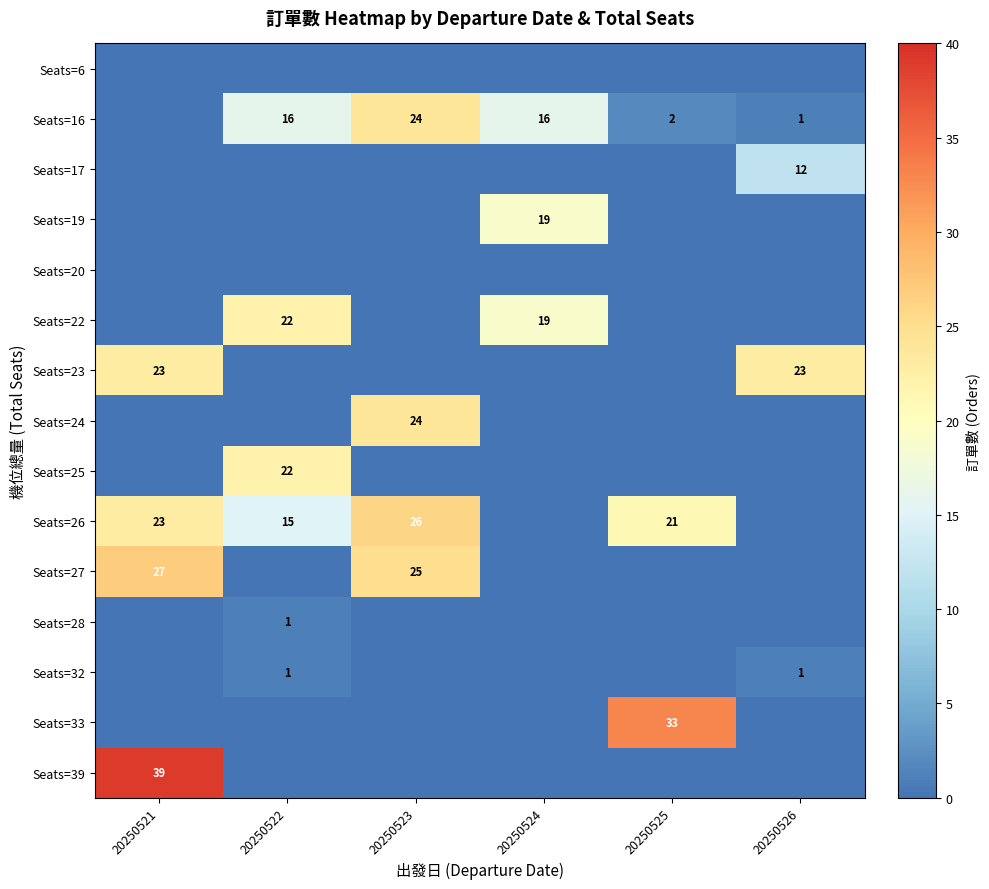

Is the value of Seats=26 at 20250522 greater than the value of Seats=23 at 20250521?

No